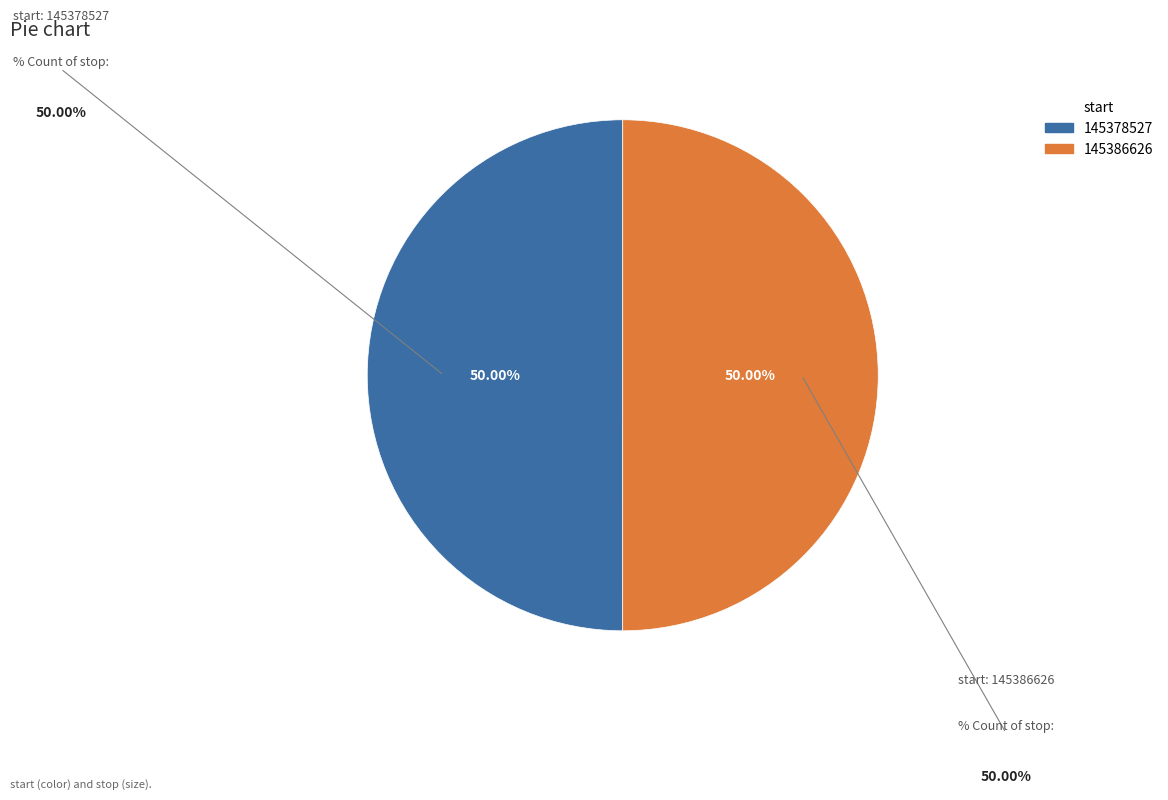

Combined, do 145386626 and 145378527 account for over 50%?

Yes